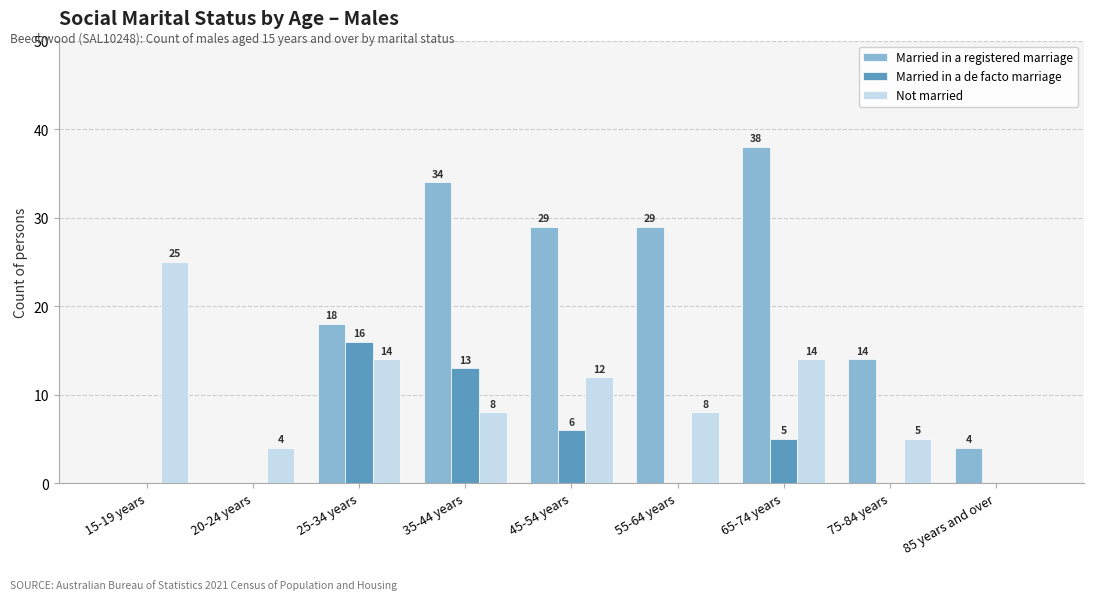

What is the difference between the Not married values at 35-44 years and 15-19 years?

17